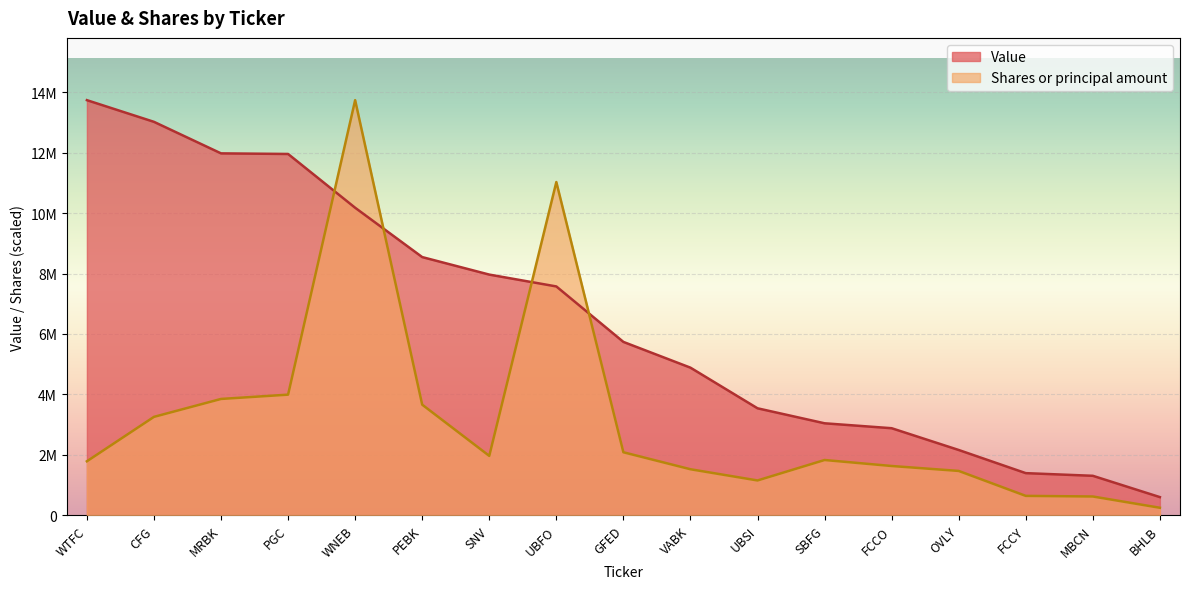

Which category has the highest value in the Shares or principal amount series?

WNEB